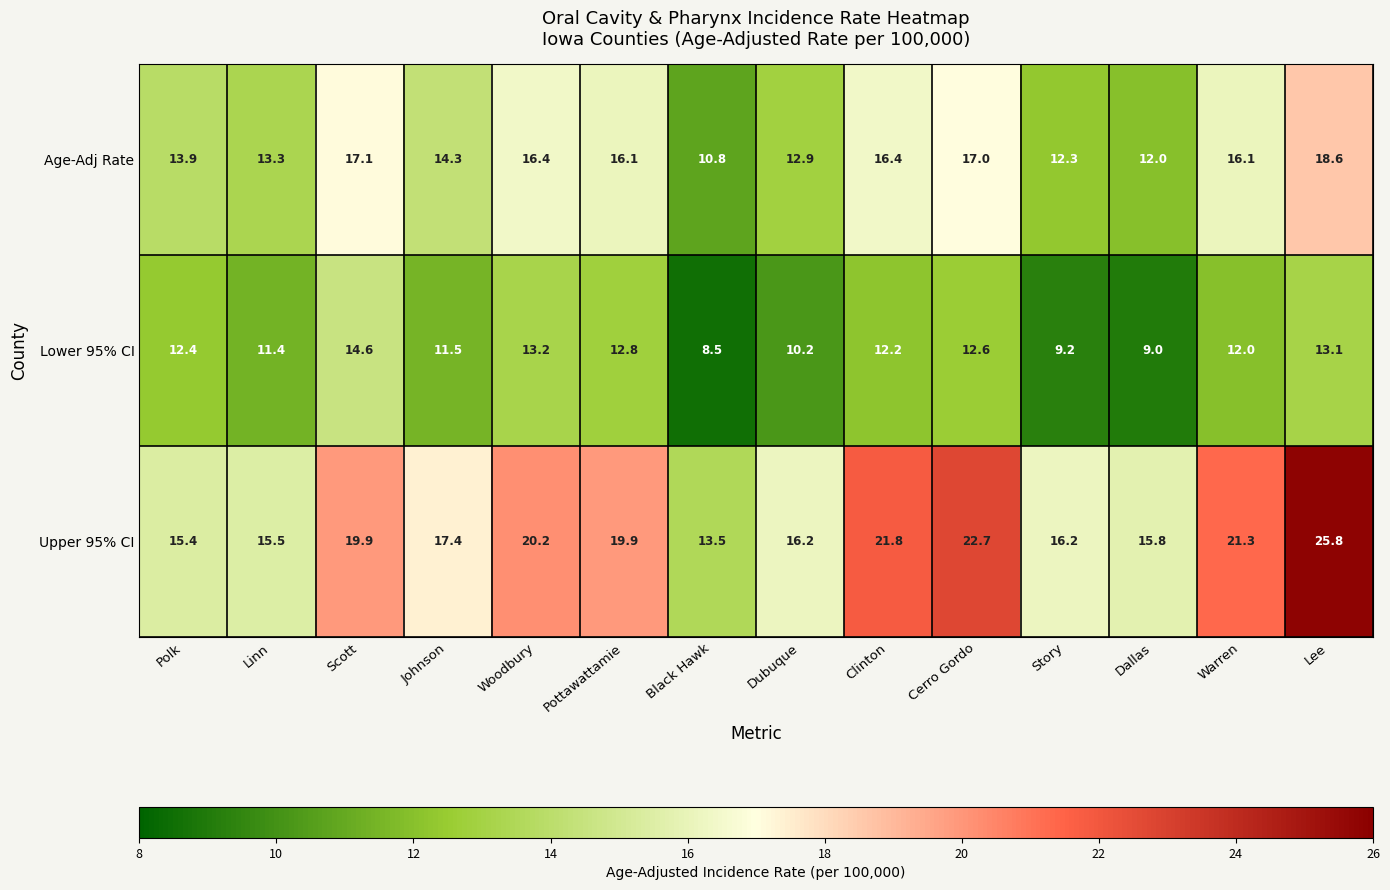

Which series has the largest range (max minus min)?

Upper 95% CI